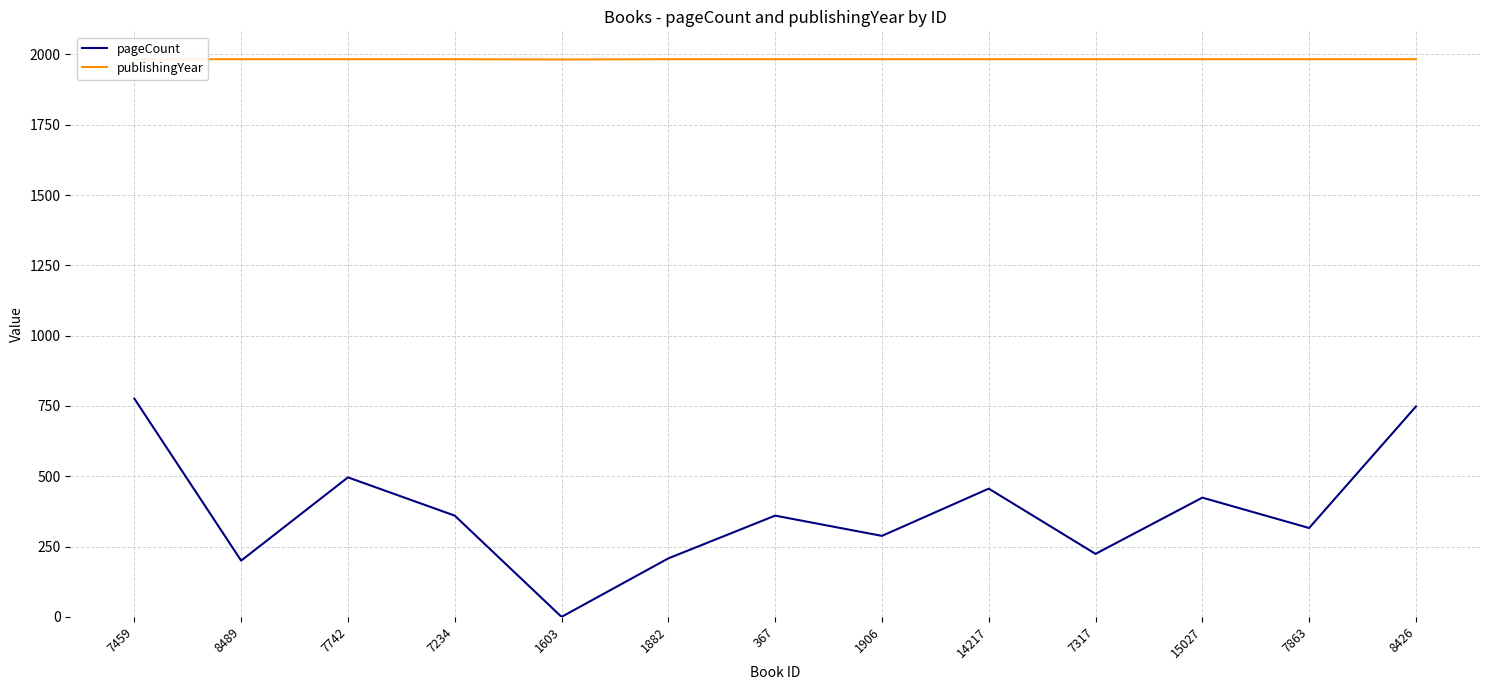

Count the publishingYear values in the range 1983 to 1984.

12